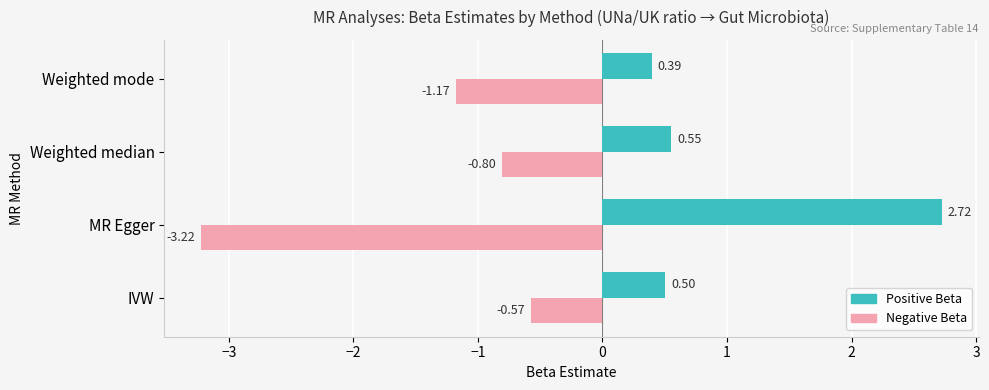

How many series are shown in this chart?

2